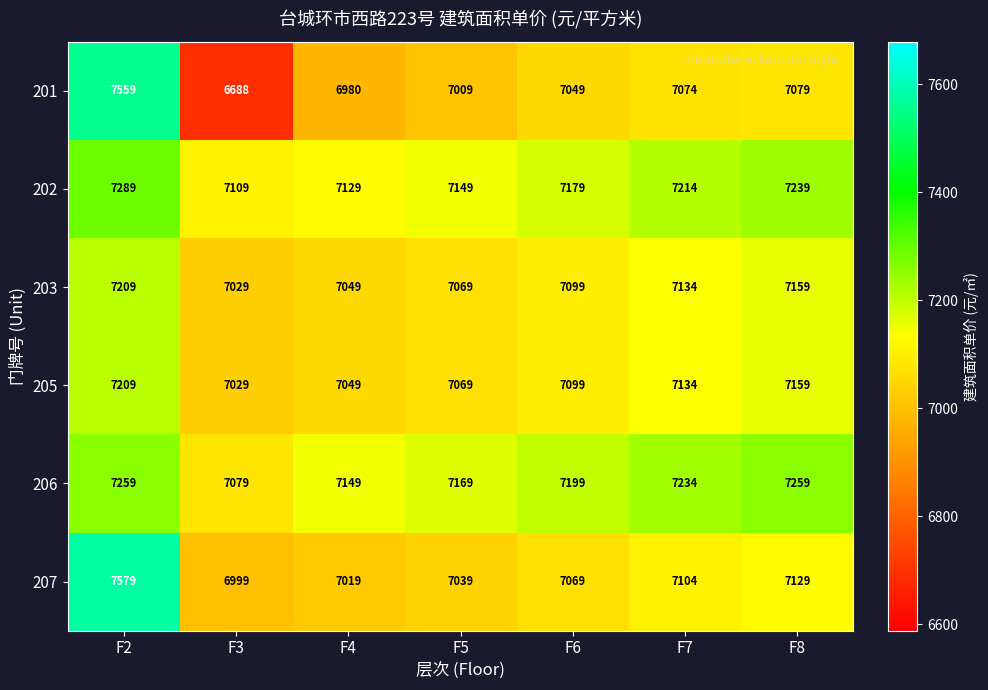

What is the difference between the 201 values at F2 and F3?

871